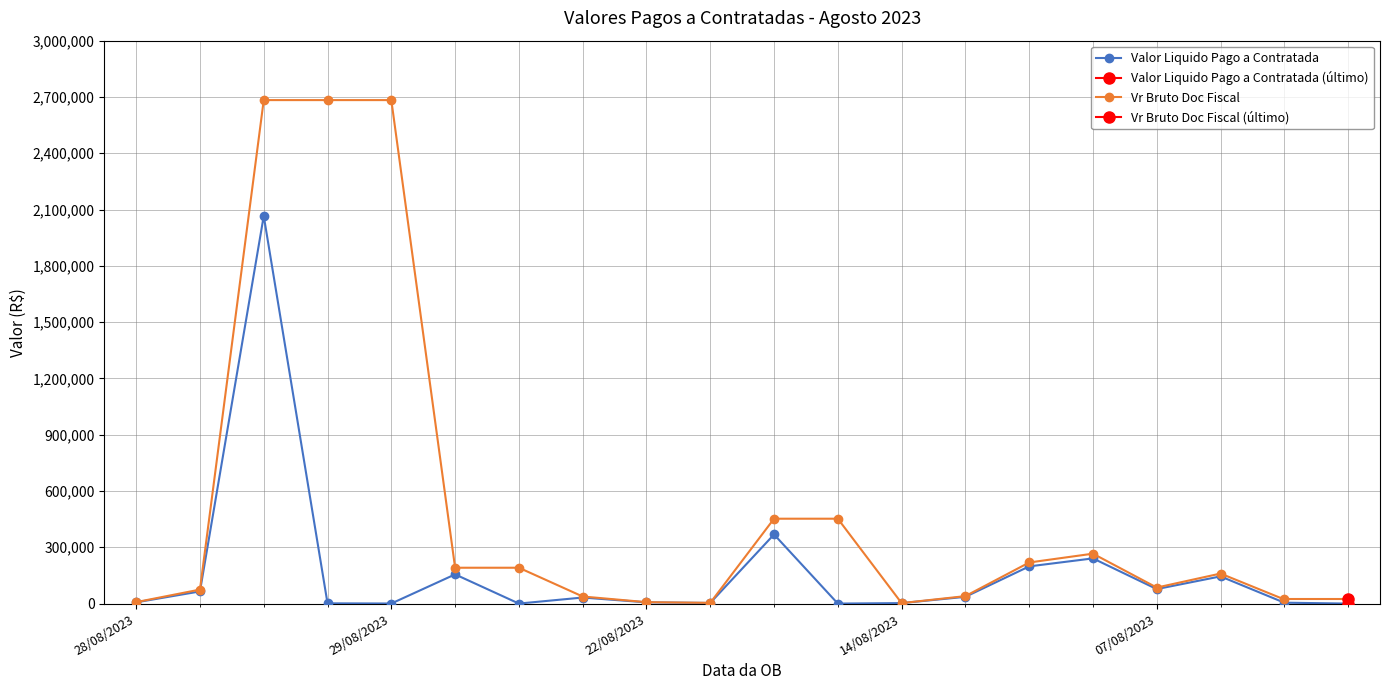

What is the sum of the Valor Liquido Pago a Contratada values at 10 and 12?

371087.4